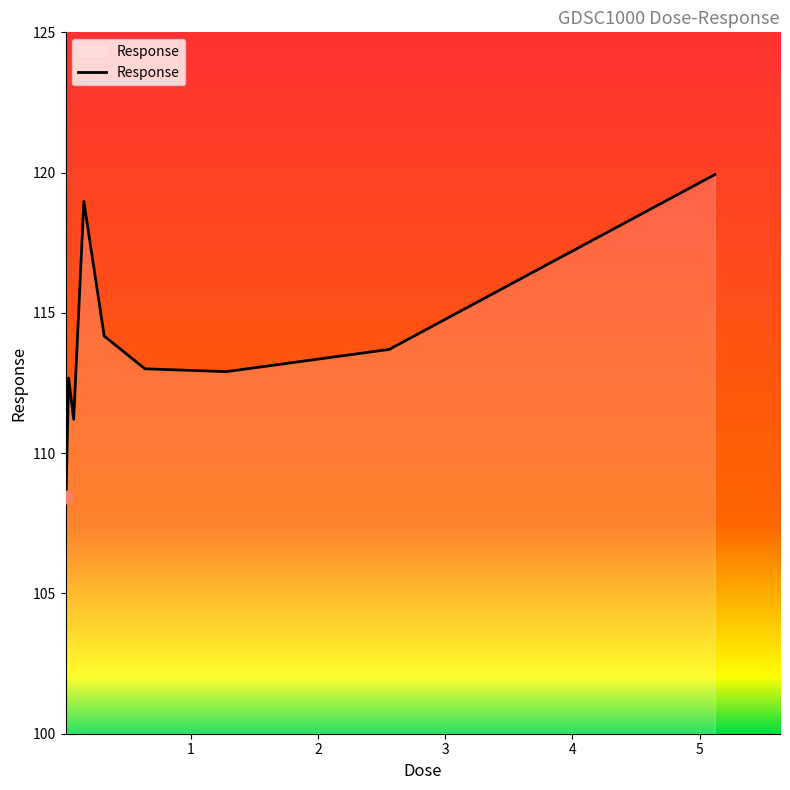

What is the maximum value shown in the chart?

119.9